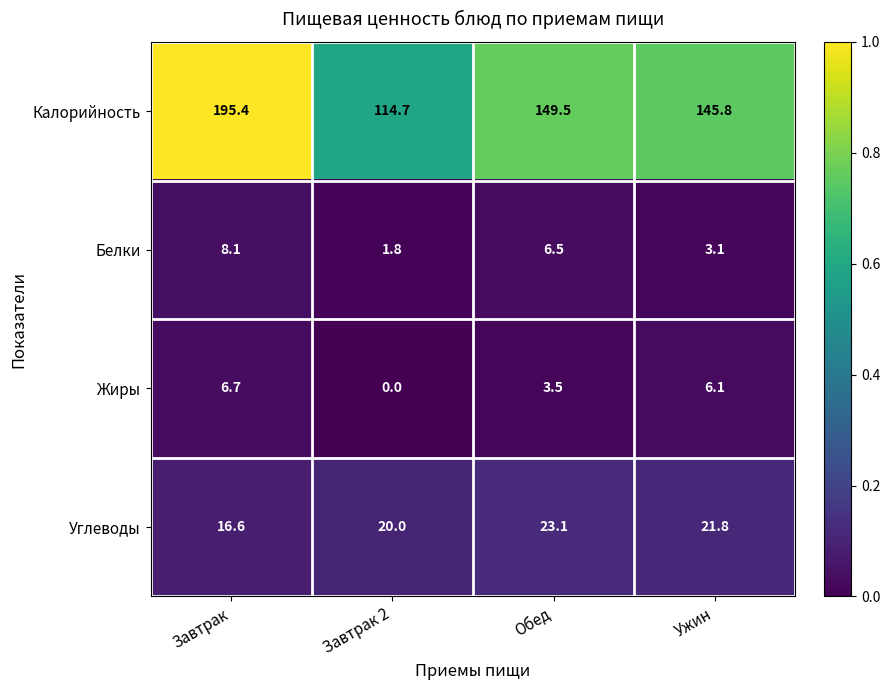

Is the value of Белки at Ужин greater than the value of Углеводы at Завтрак?

No